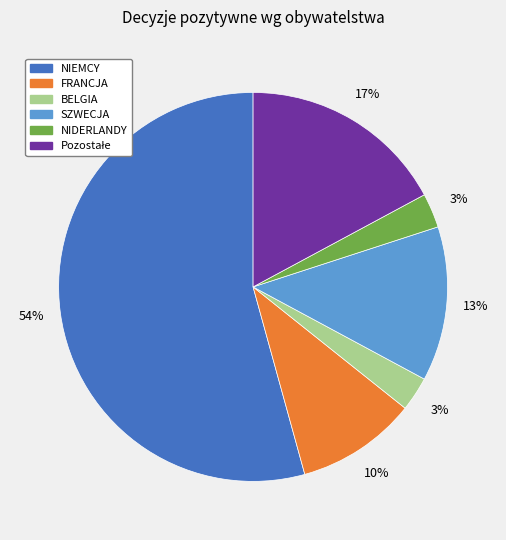

True or false: NIEMCY accounts for 44% of the total.

False